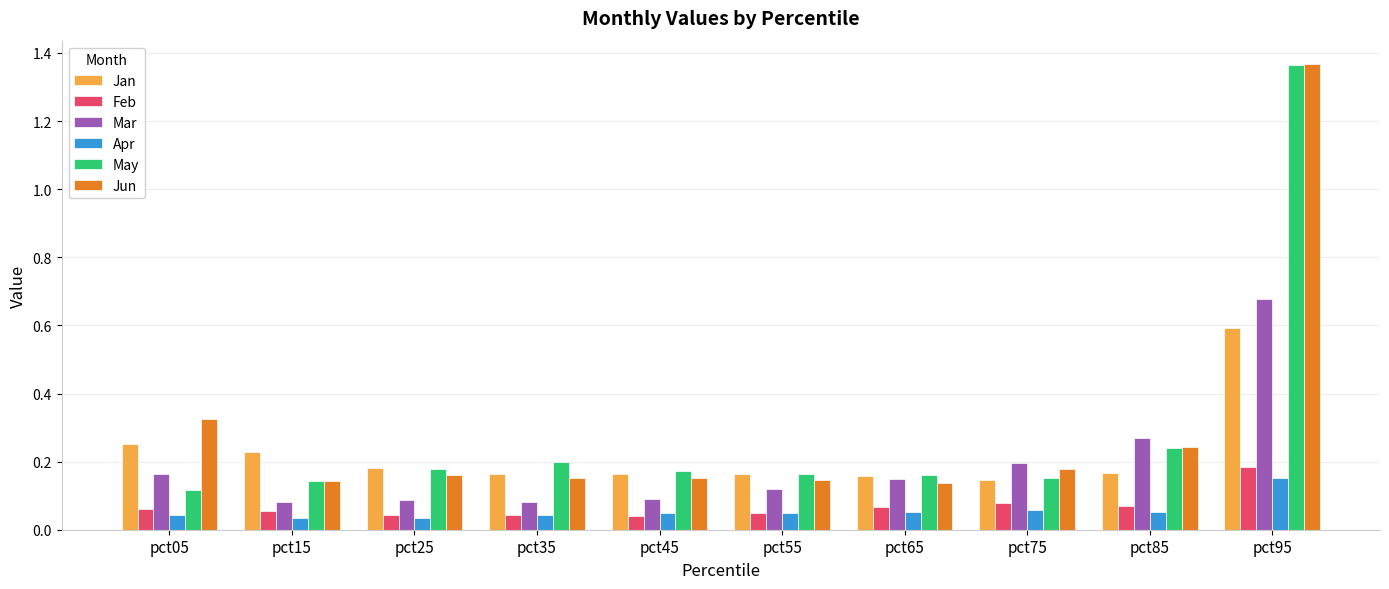

True or false: Jun has a value of 0.2 at pct75.

True